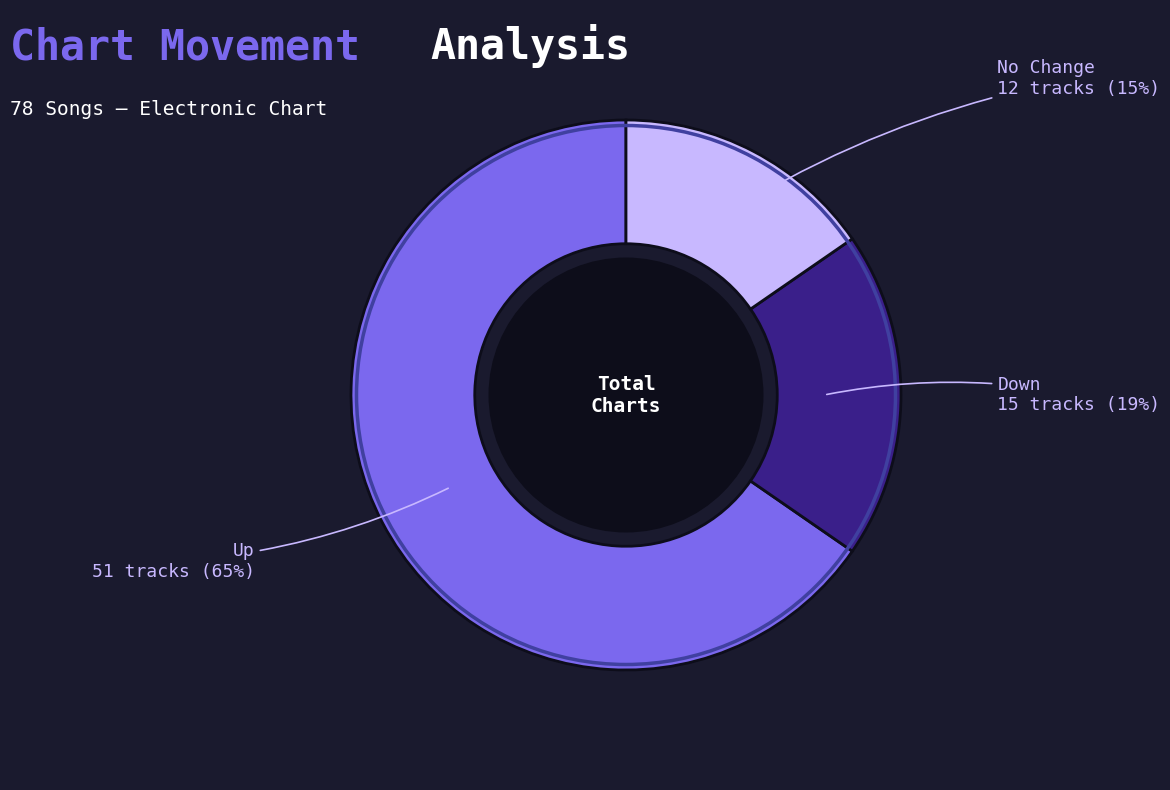

To the nearest percent, what is the average slice percentage?

33%